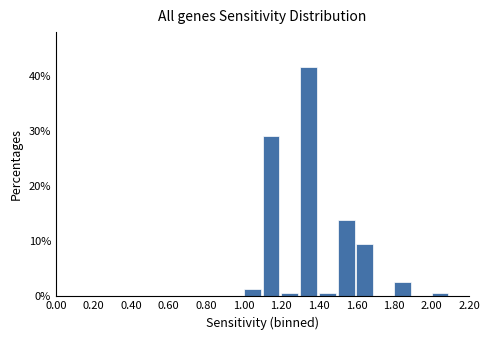

Over which range of the x-axis is the bar tallest?

1.3 to 1.4